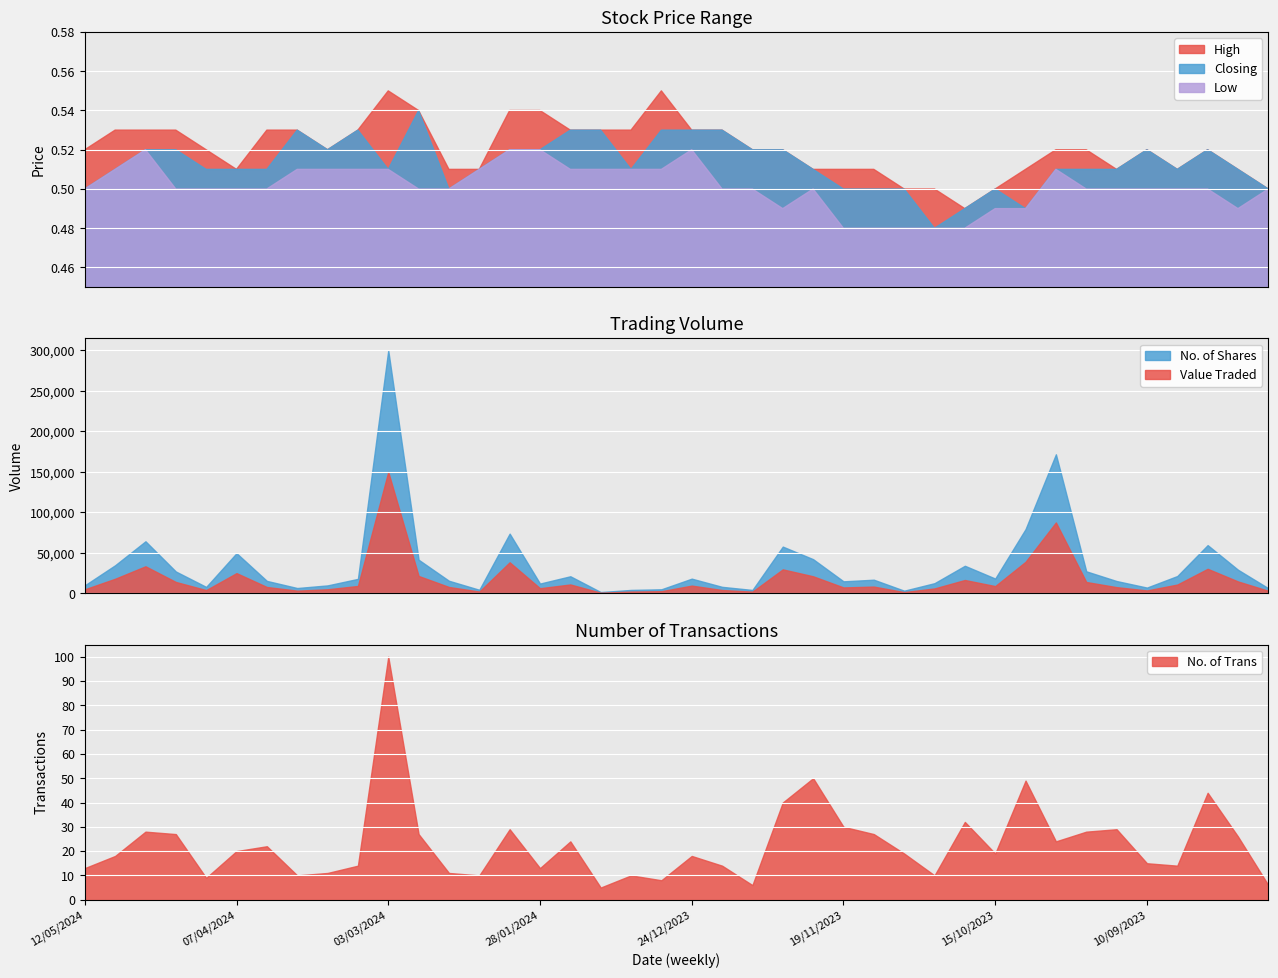

How many lines are shown in the chart?

3